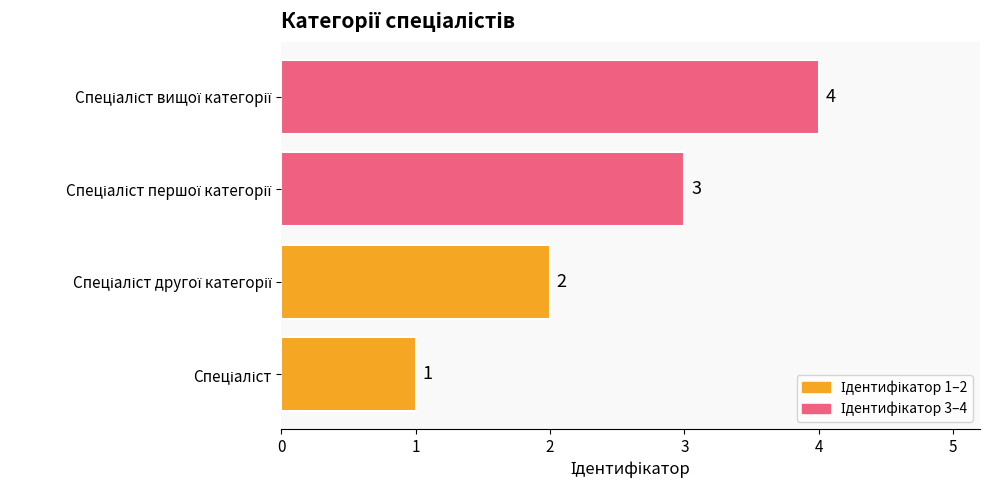

Count the values in the range 2 to 4.

3